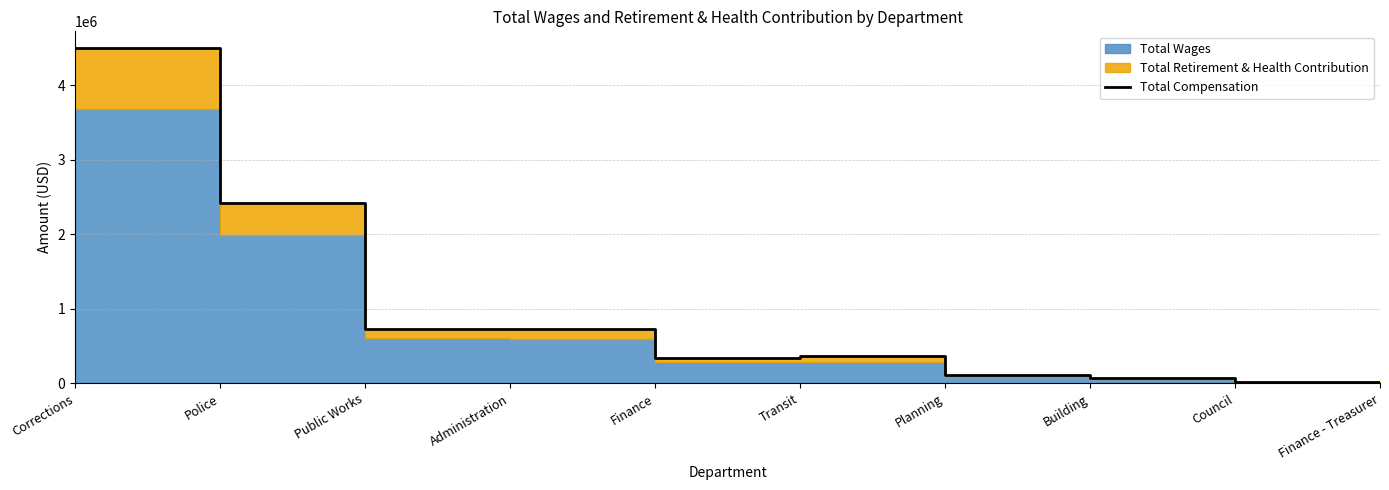

List the labels in order of value, smallest first.

Finance - Treasurer, Council, Building, Planning, Finance, Transit, Public Works, Administration, Police, Corrections